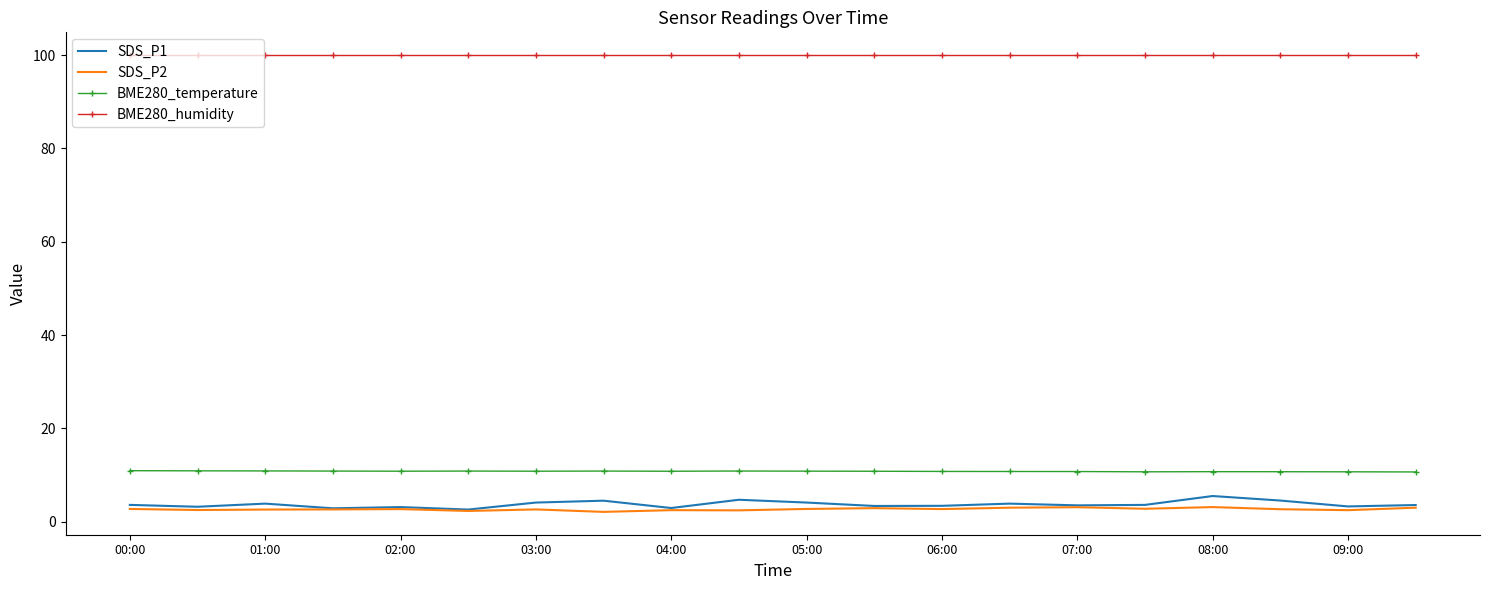

True or false: BME280_humidity and SDS_P1 intersect in this chart.

False